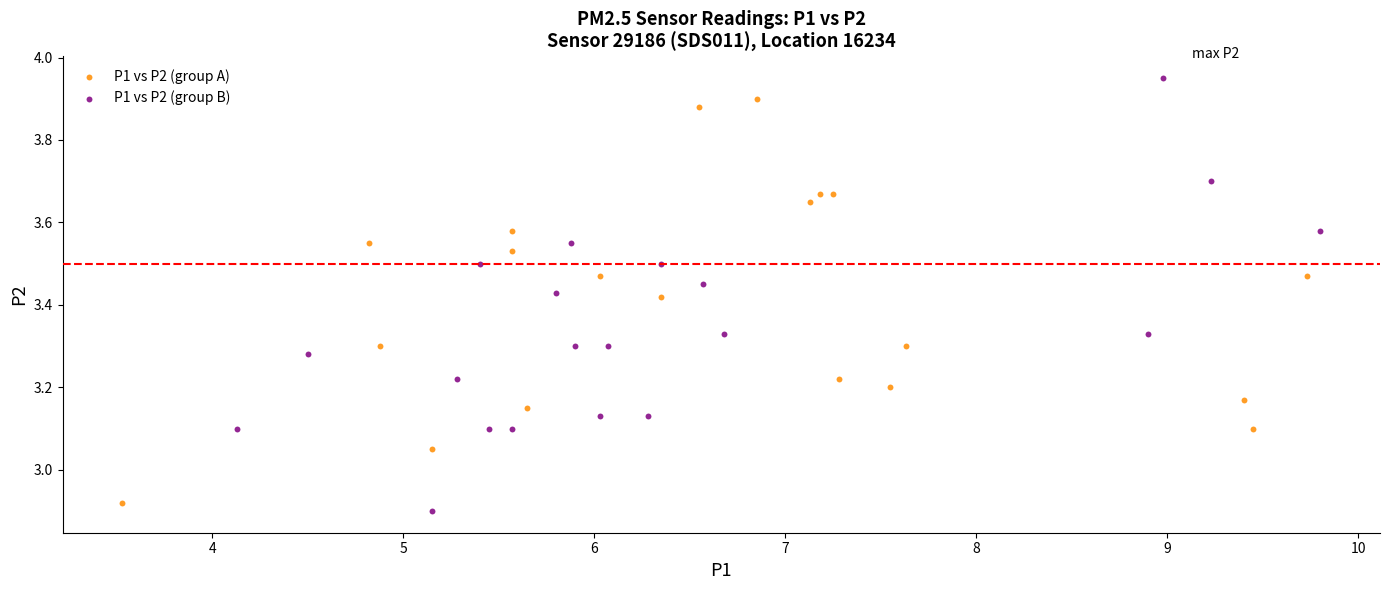

Which series has the widest spread of Y values?

P1 vs P2 (group B)